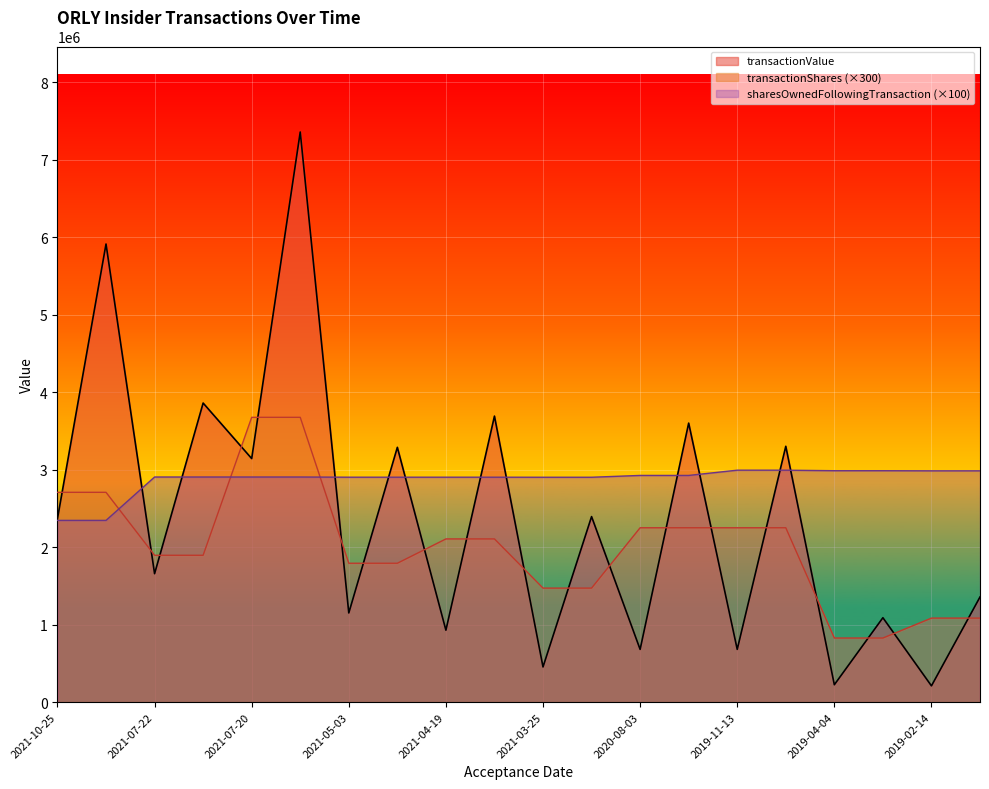

Is the value of sharesOwnedFollowingTransaction (×100) at 2019-11-13 greater than the value of transactionShares (×300) at 2020-08-03?

Yes